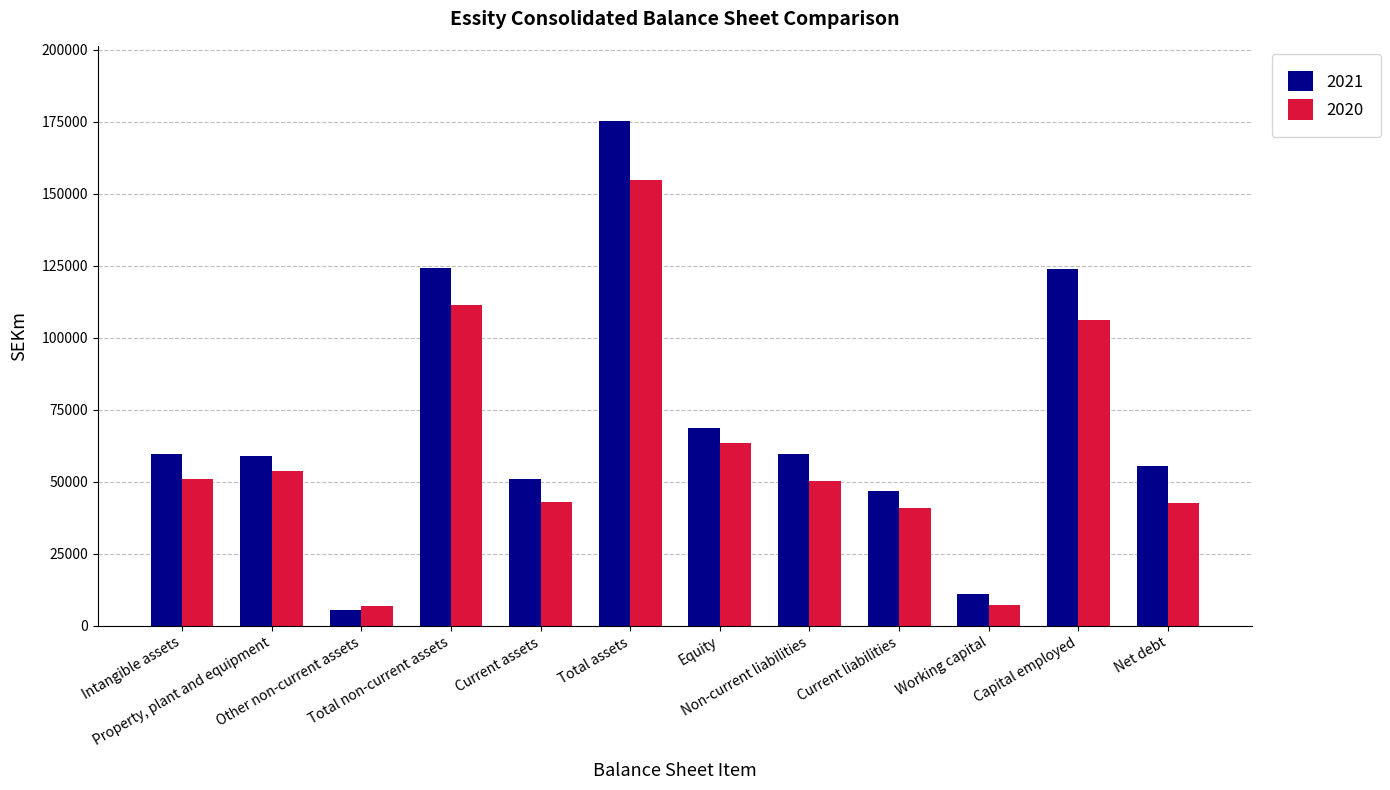

What is the maximum value for 2021?

175050